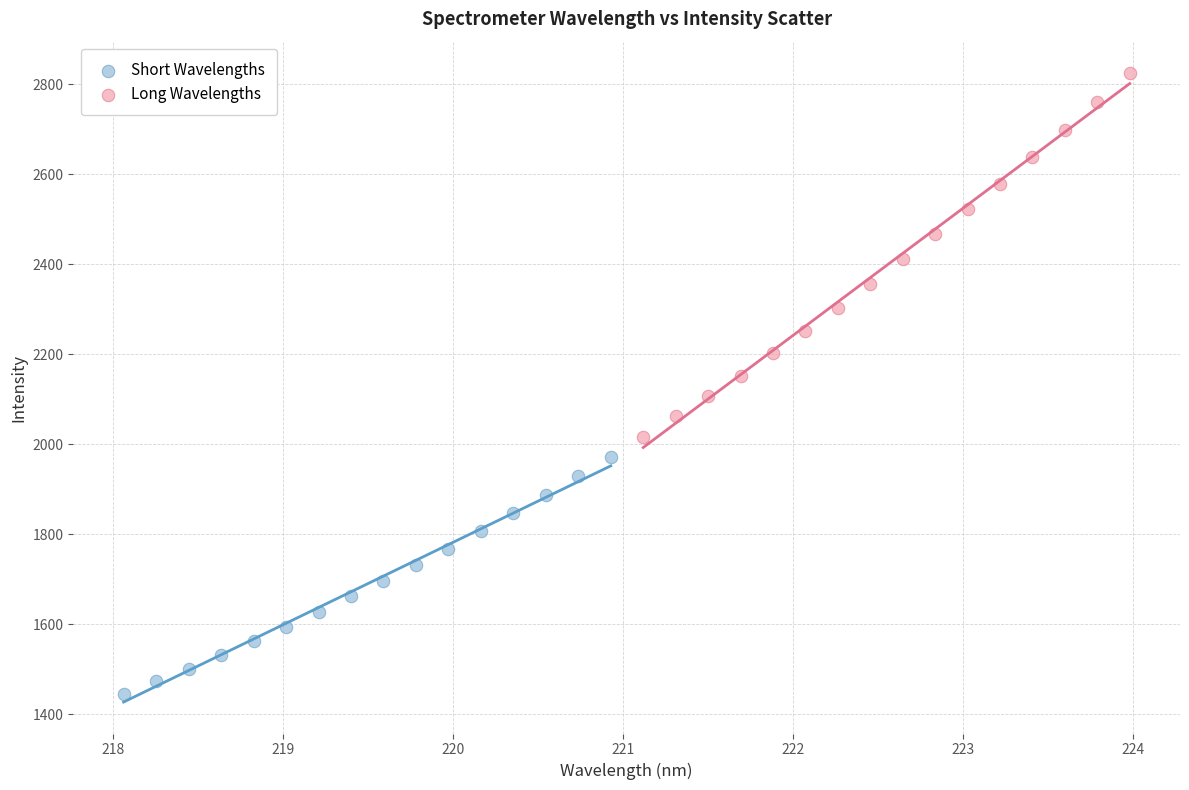

Which series contains the lowest Y value?

Short Wavelengths